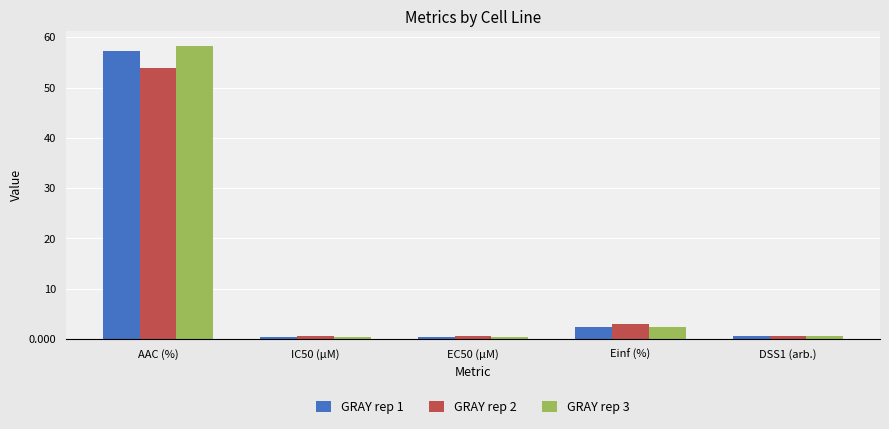

What is the sum of the GRAY rep 1 values at IC50 (µM) and DSS1 (arb.)?

0.9